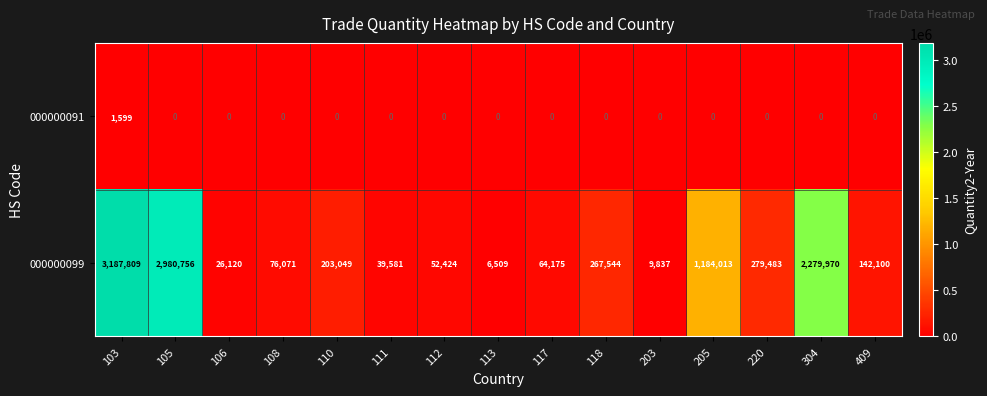

Rank the series by their maximum value, from highest to lowest.

000000099, 000000091